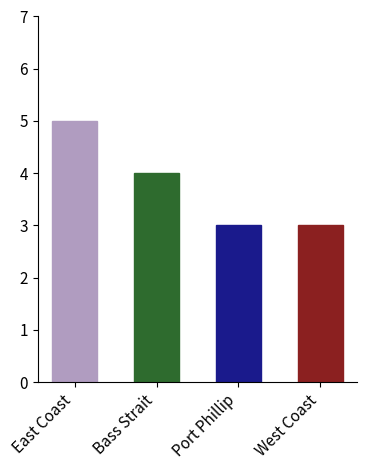

The value at Bass Strait is 1. True or false?

False